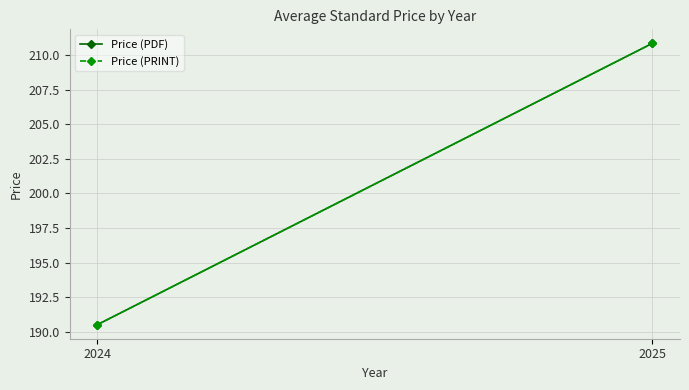

Between 2024 and 2025, which series saw the biggest shift?

Price (PDF)